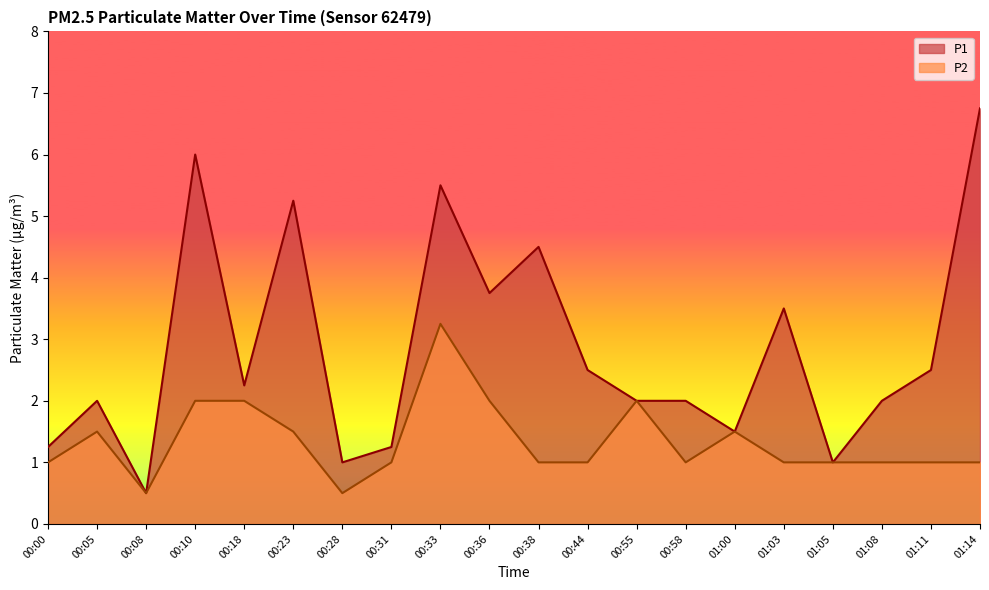

What is the average value of the P2 series?

1.3